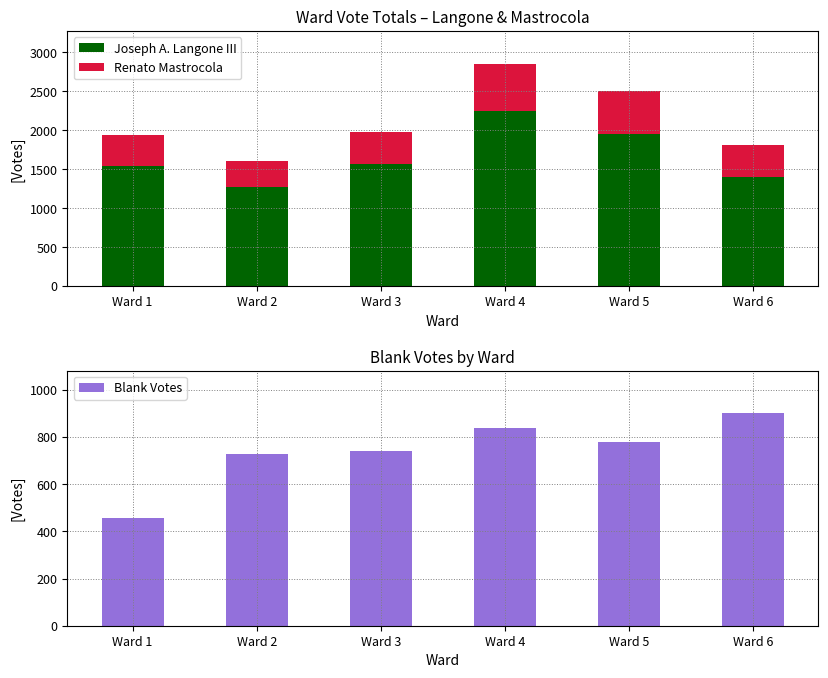

Between Ward 6 and Ward 2, which is larger?

Ward 6